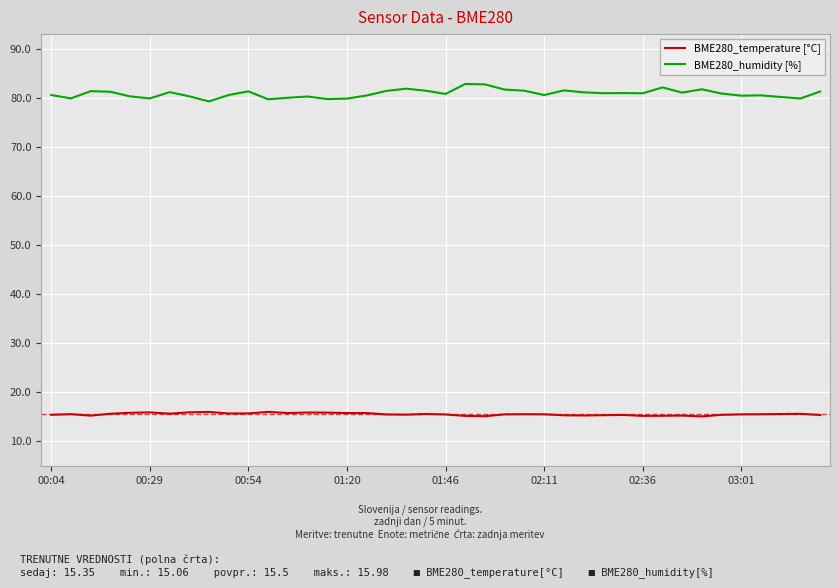

Rank the series by their maximum value, from lowest to highest.

BME280_temperature [°C], BME280_humidity [%]